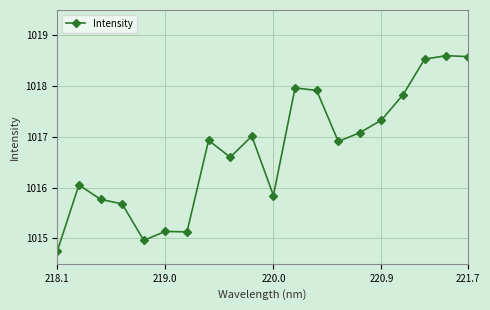

How many categories are shown in the chart?

20